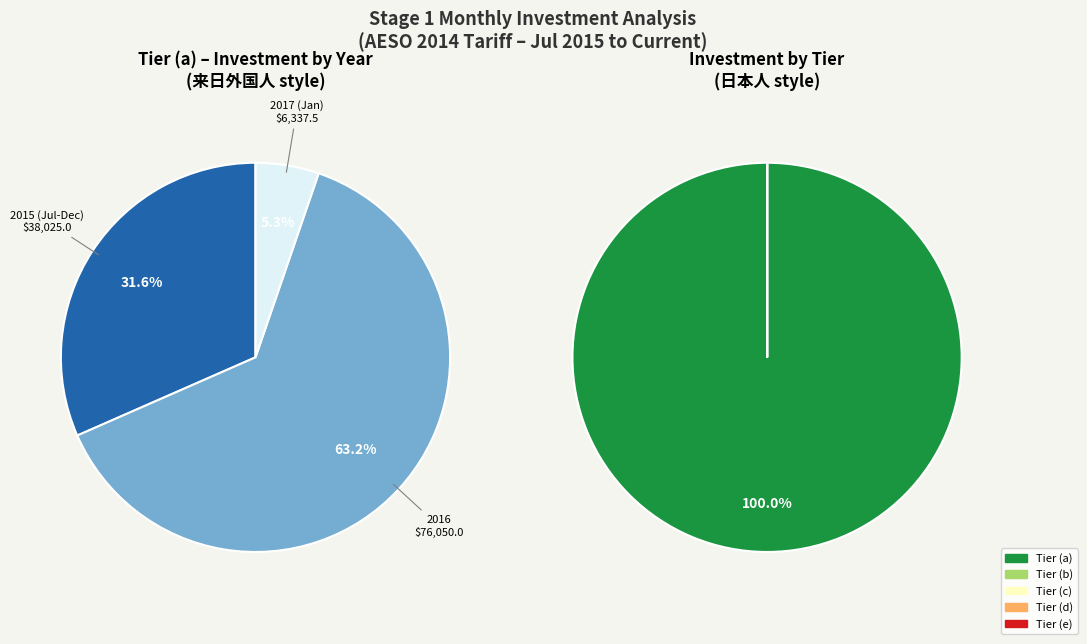

How much of the chart is everything except Tier (e)?

100.0%